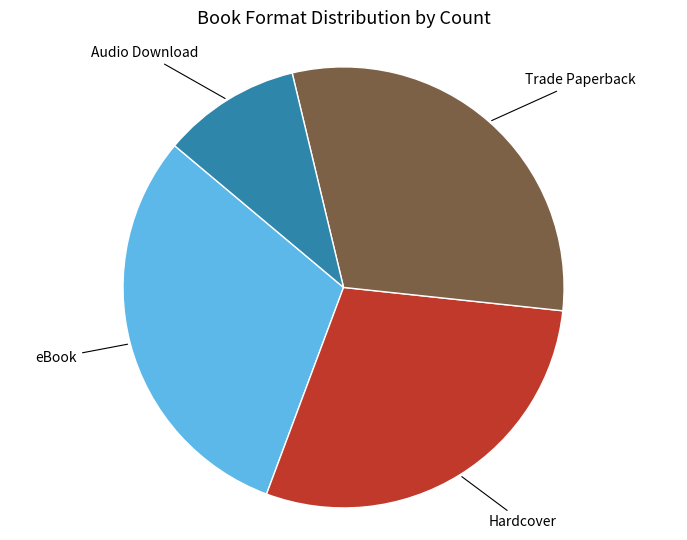

Is there a majority slice in this chart?

No